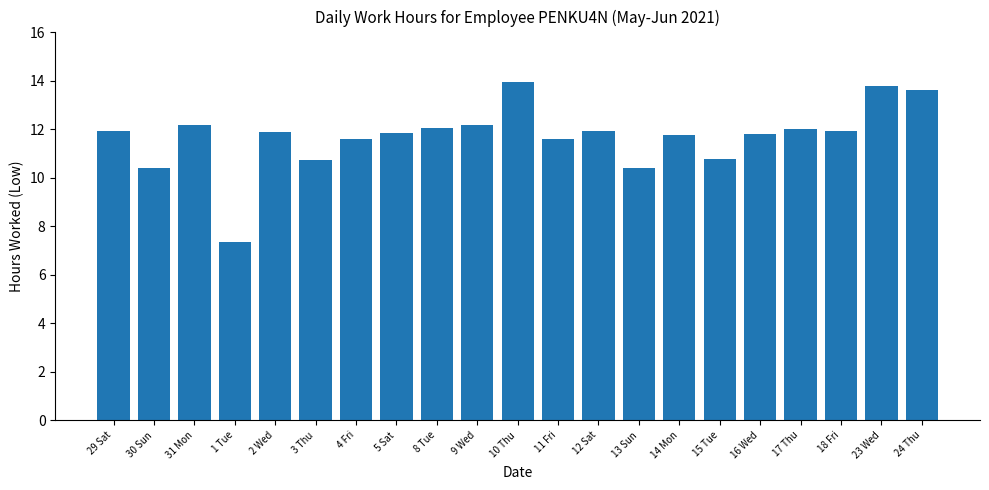

Is it true that the value at 10 Thu is 13.9?

True